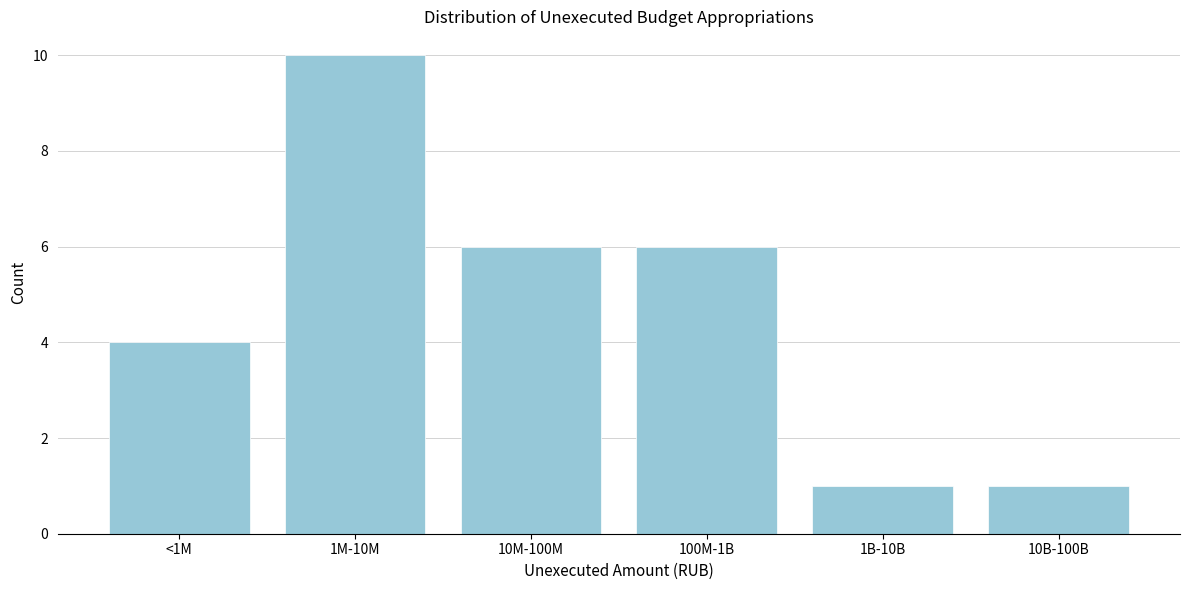

Reading left to right, what are all the values shown in this chart?

4	10	6	6	1	1